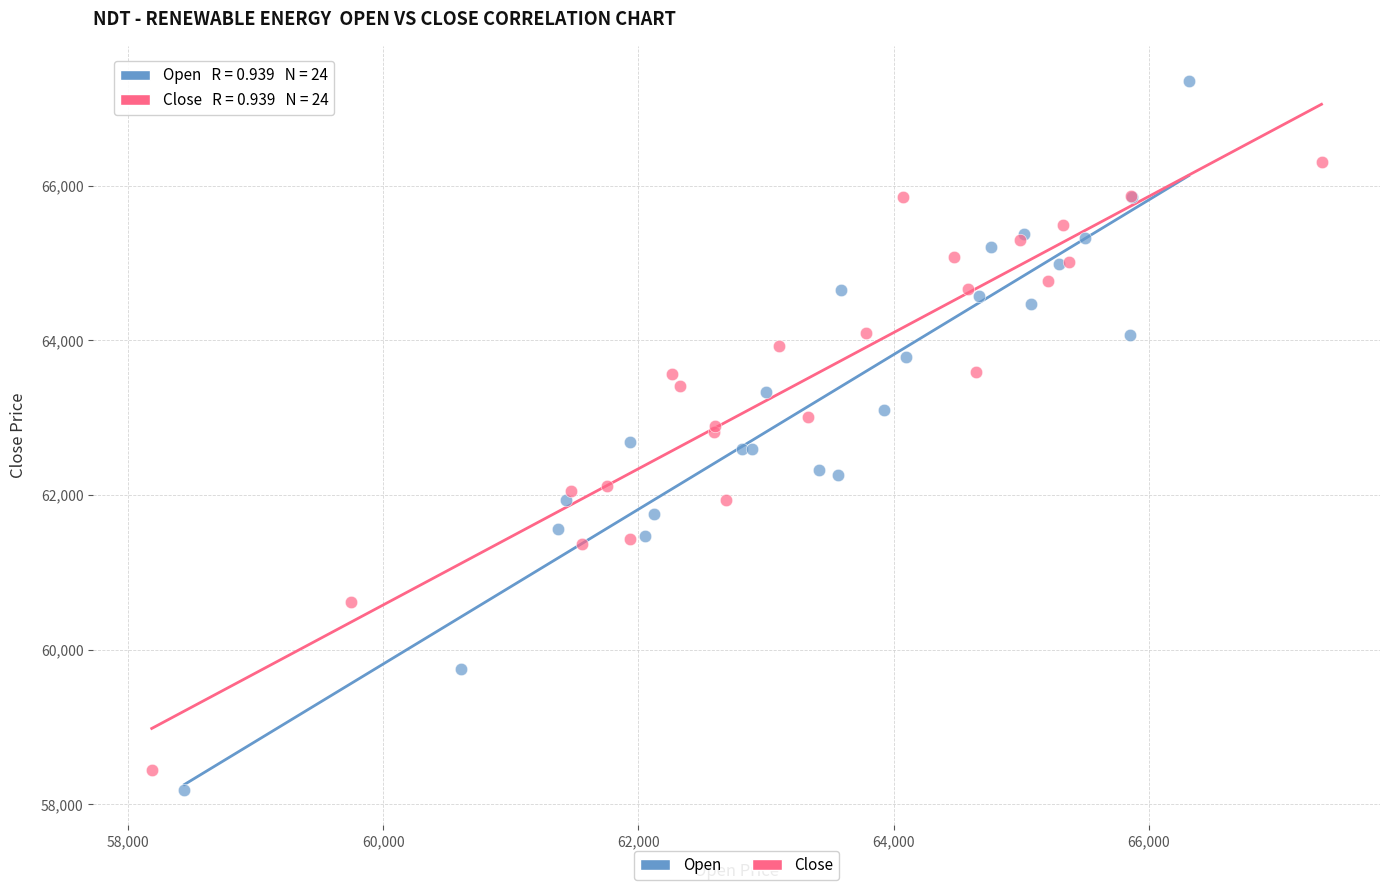

Which series has the largest Y range (max minus min)?

Open